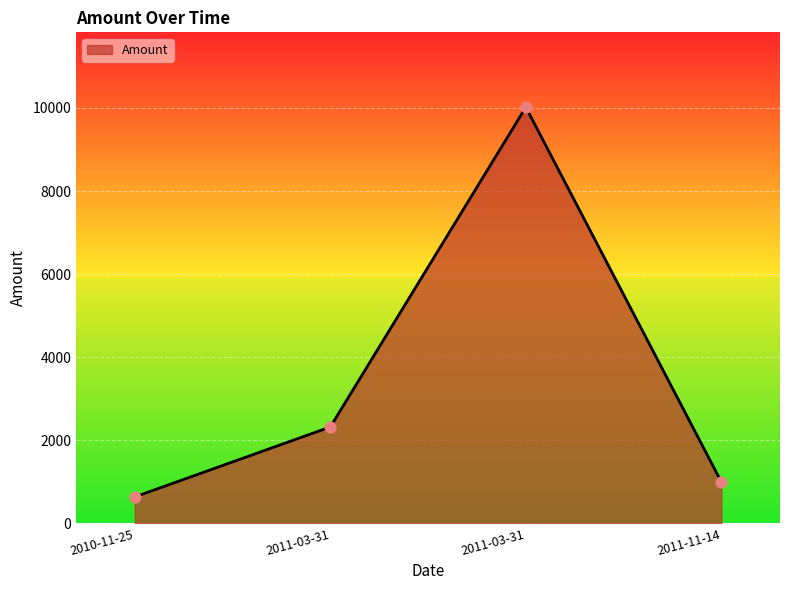

What is the ratio of the value at 2011-11-14 to the value at 2010-11-25?

1.6